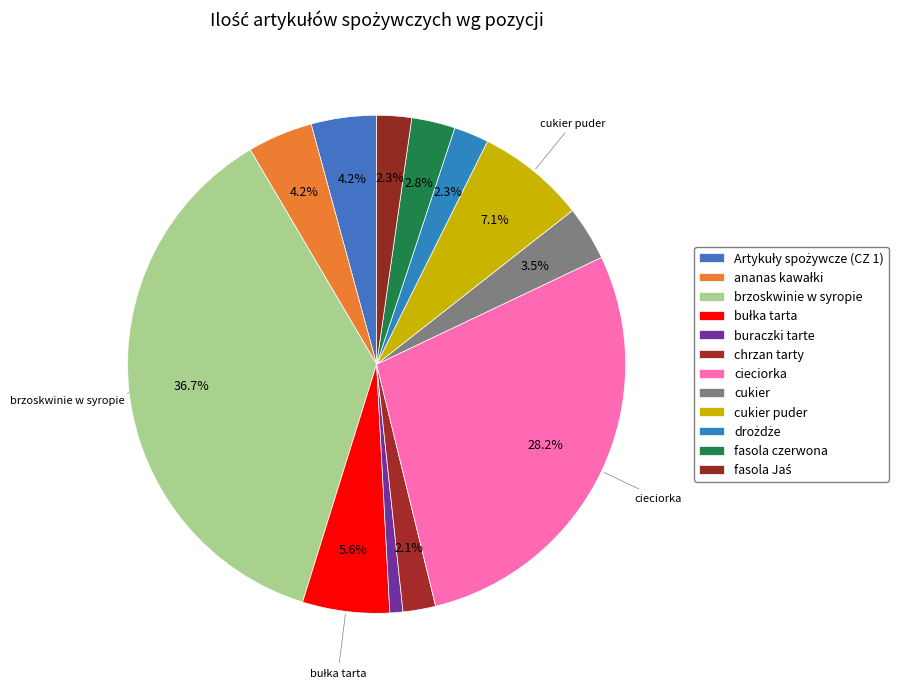

Is there a majority slice in this chart?

No